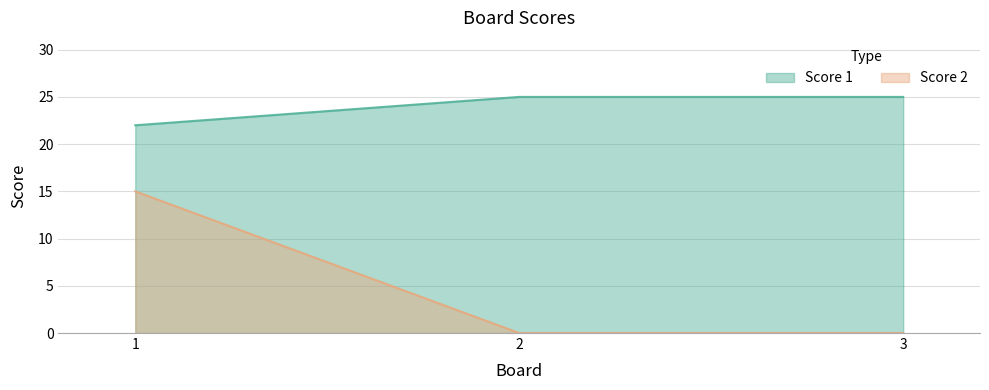

Which series has the largest total across all categories?

Score 1